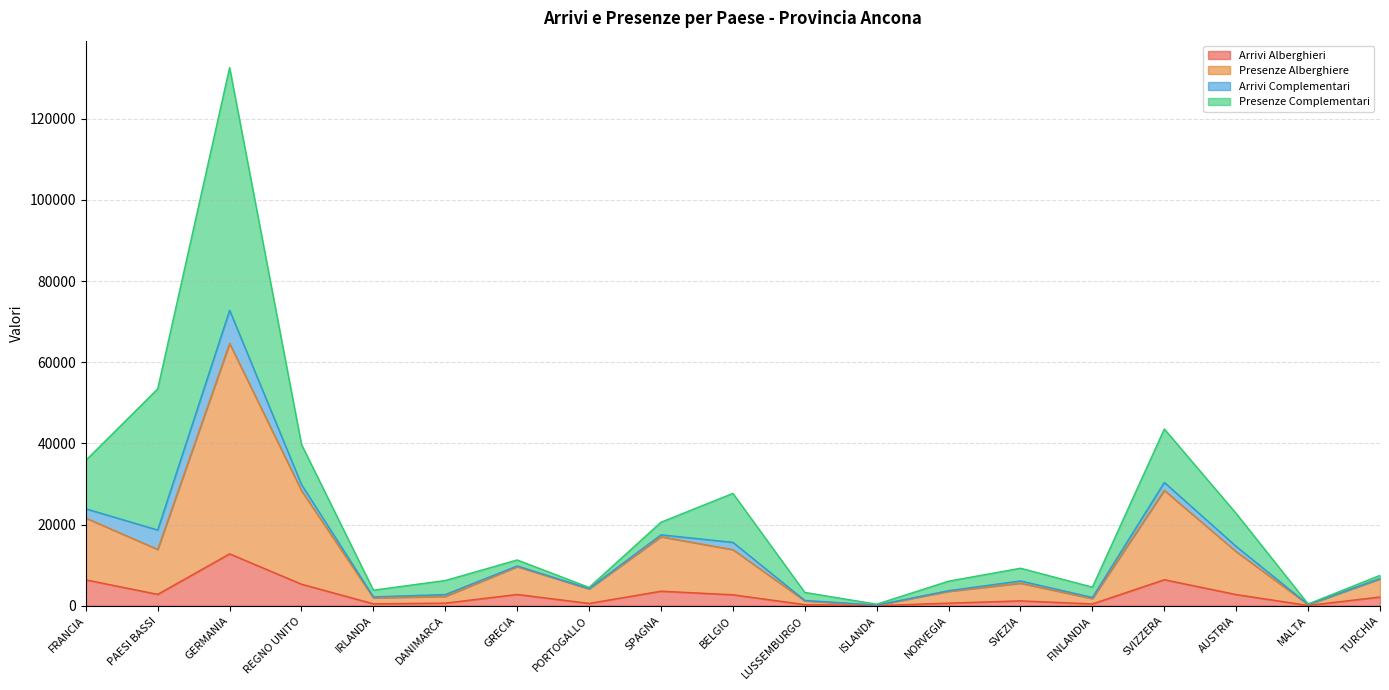

What is the sum of the Presenze Alberghiere values at DANIMARCA and GERMANIA?

66922